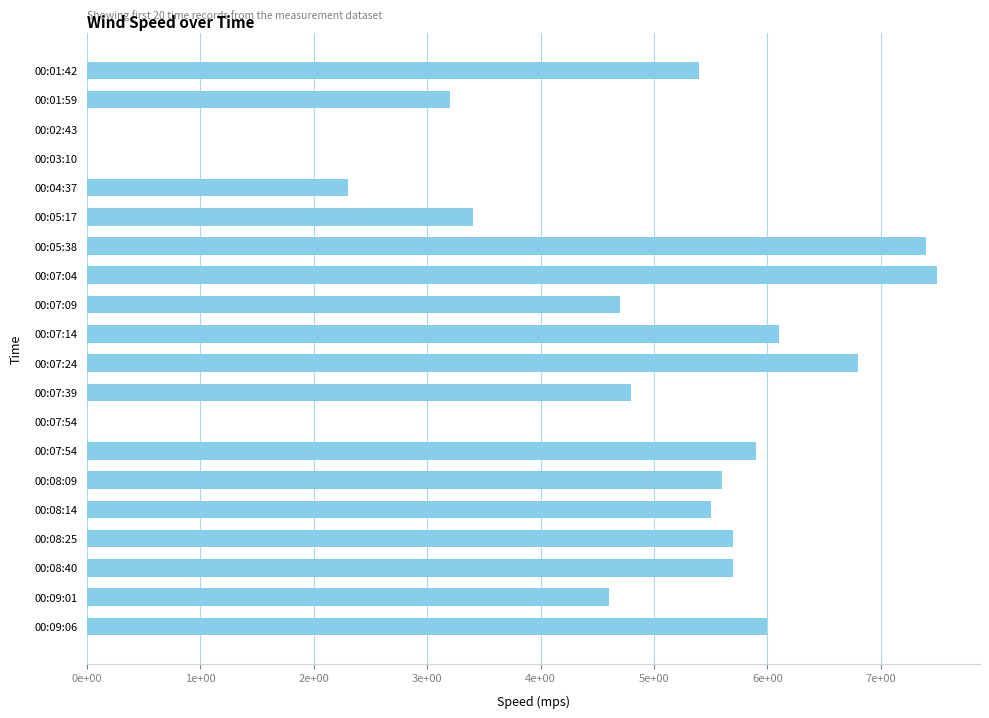

Are the bars horizontal?

Yes